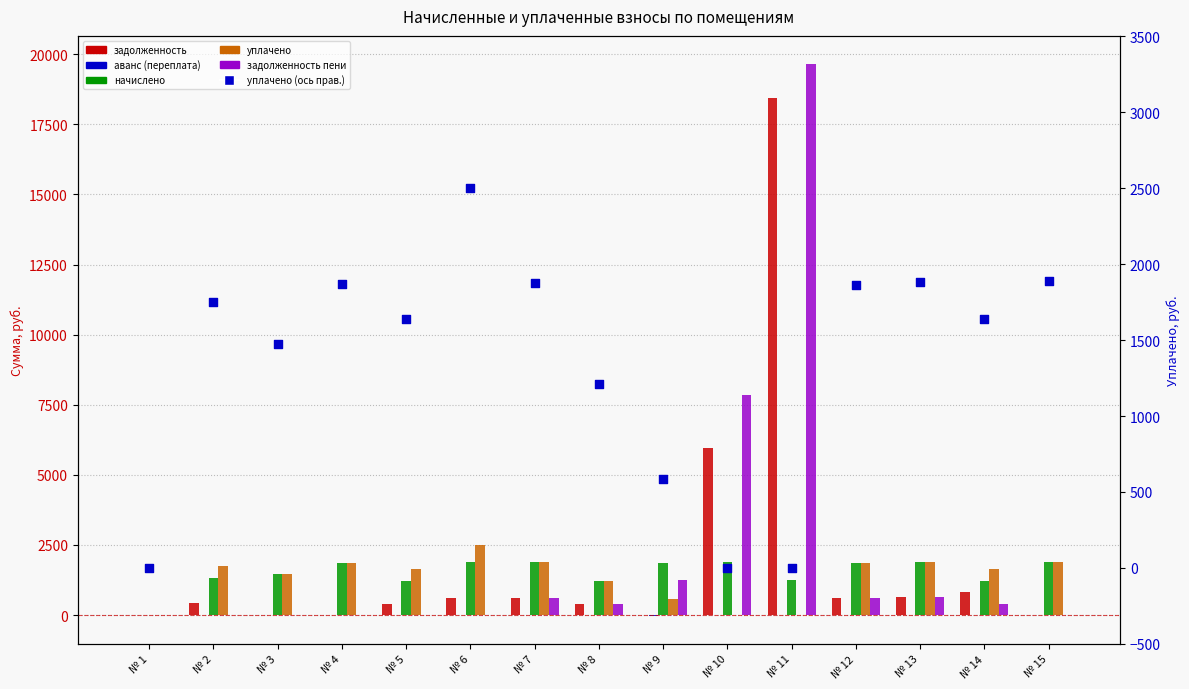

Which series contains the lowest Y value?

аванс (переплата)